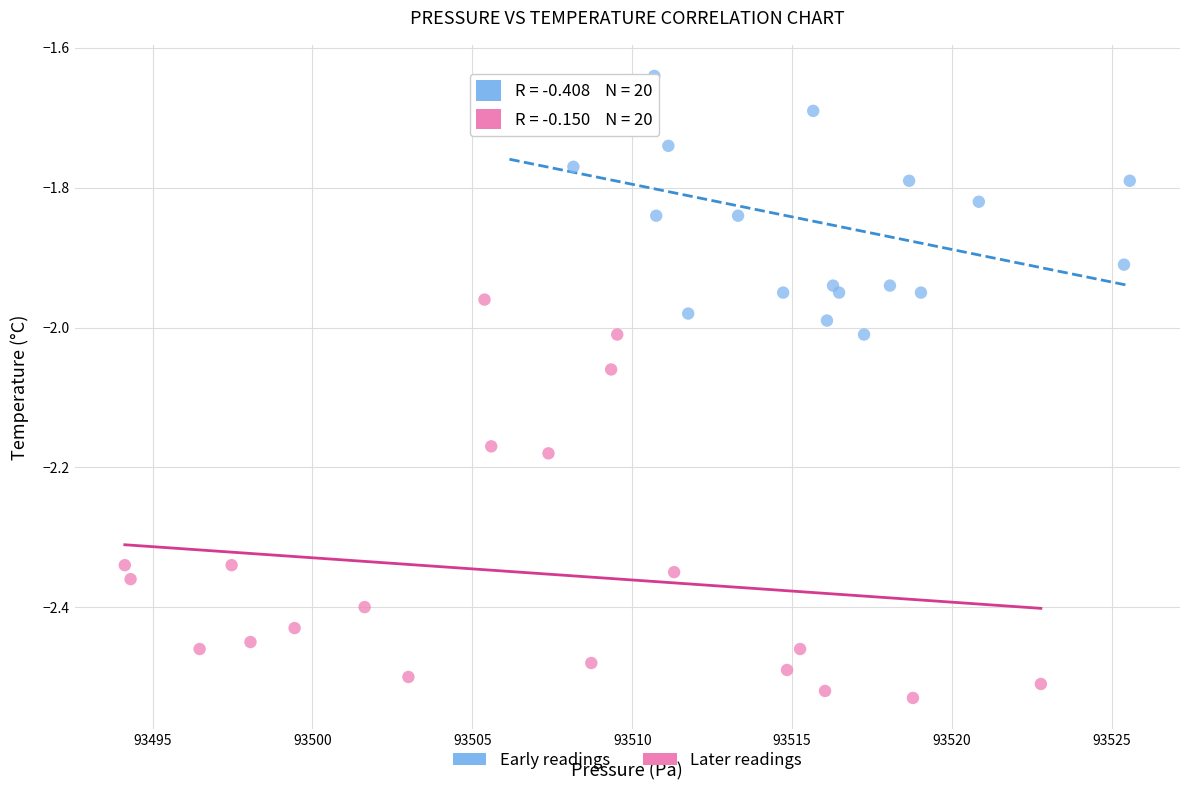

What are all the series names shown in the legend?

Early readings, Later readings